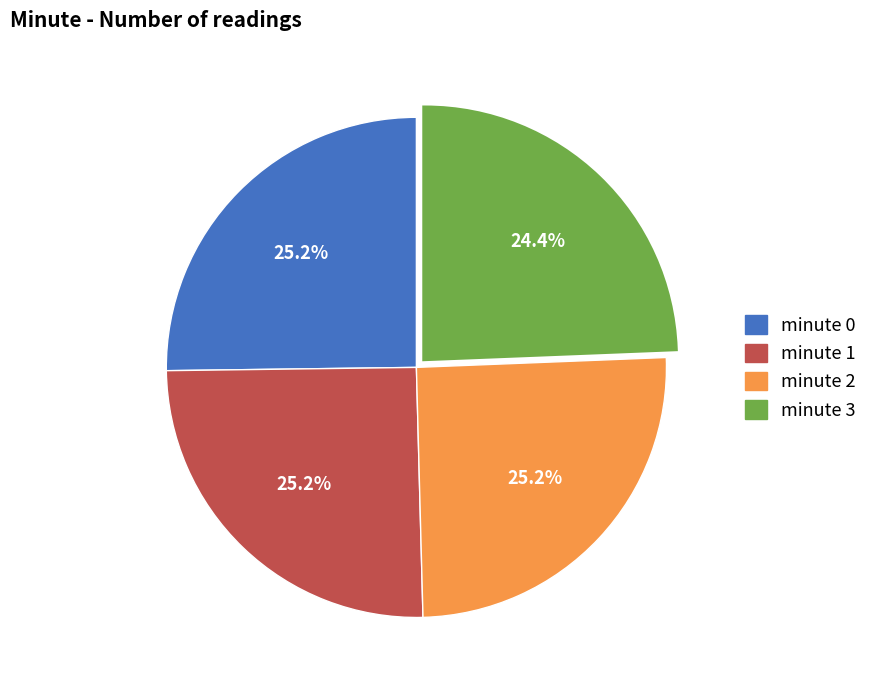

Combined, what portion of the pie is minute 3 and minute 0?

49.6%